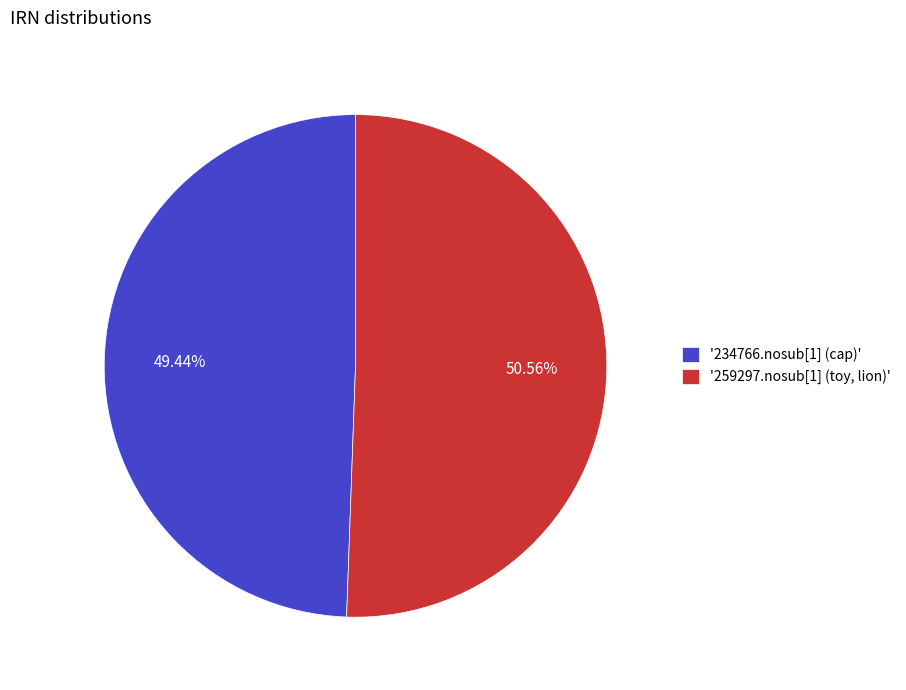

Between '259297.nosub[1] (toy, lion)' and '234766.nosub[1] (cap)', which is larger?

'259297.nosub[1] (toy, lion)'